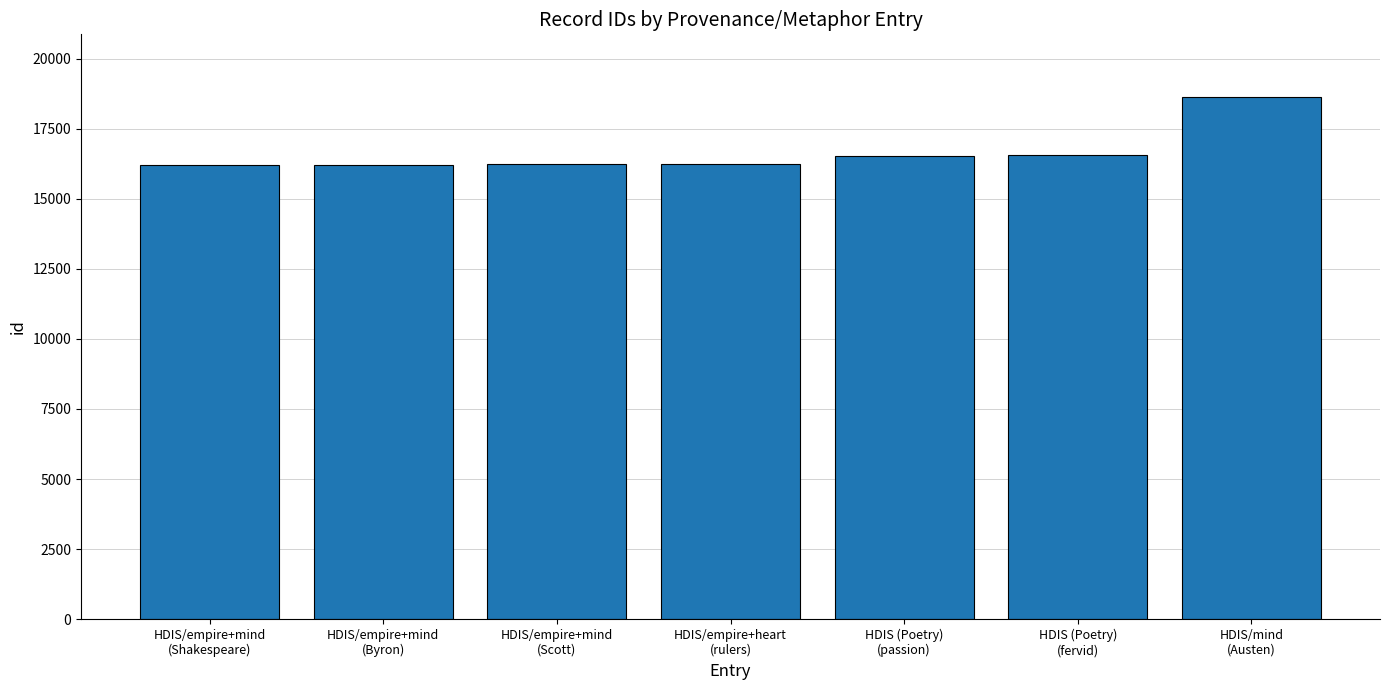

What is the difference between the maximum and minimum values?

2411